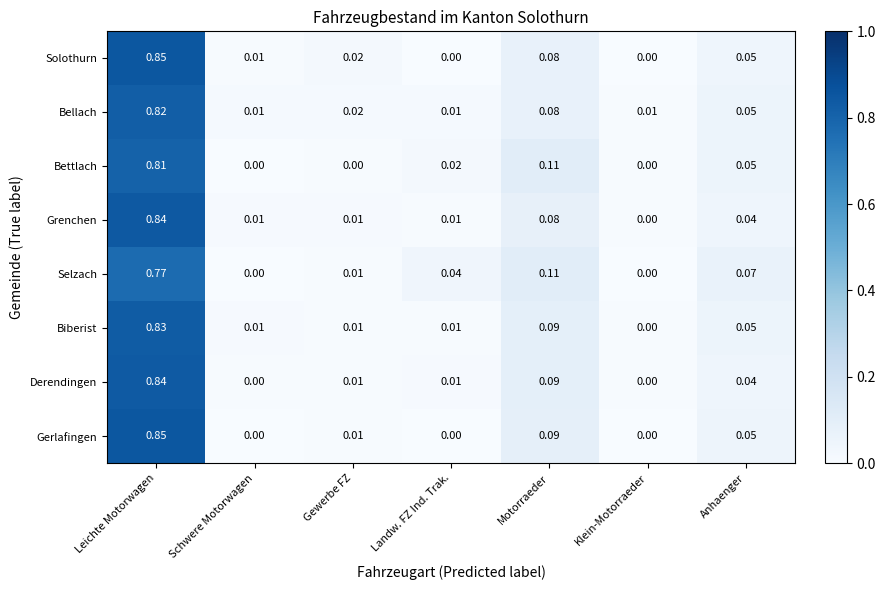

At which label does Grenchen reach its peak?

Leichte Motorwagen